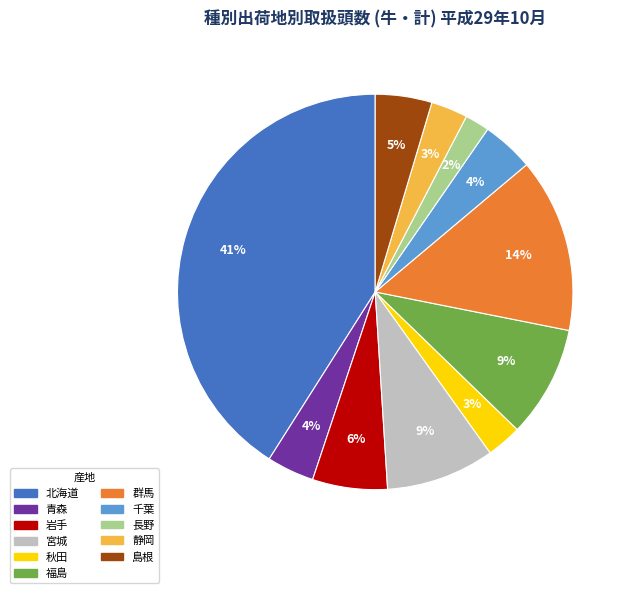

Count the number of slices in the pie.

11